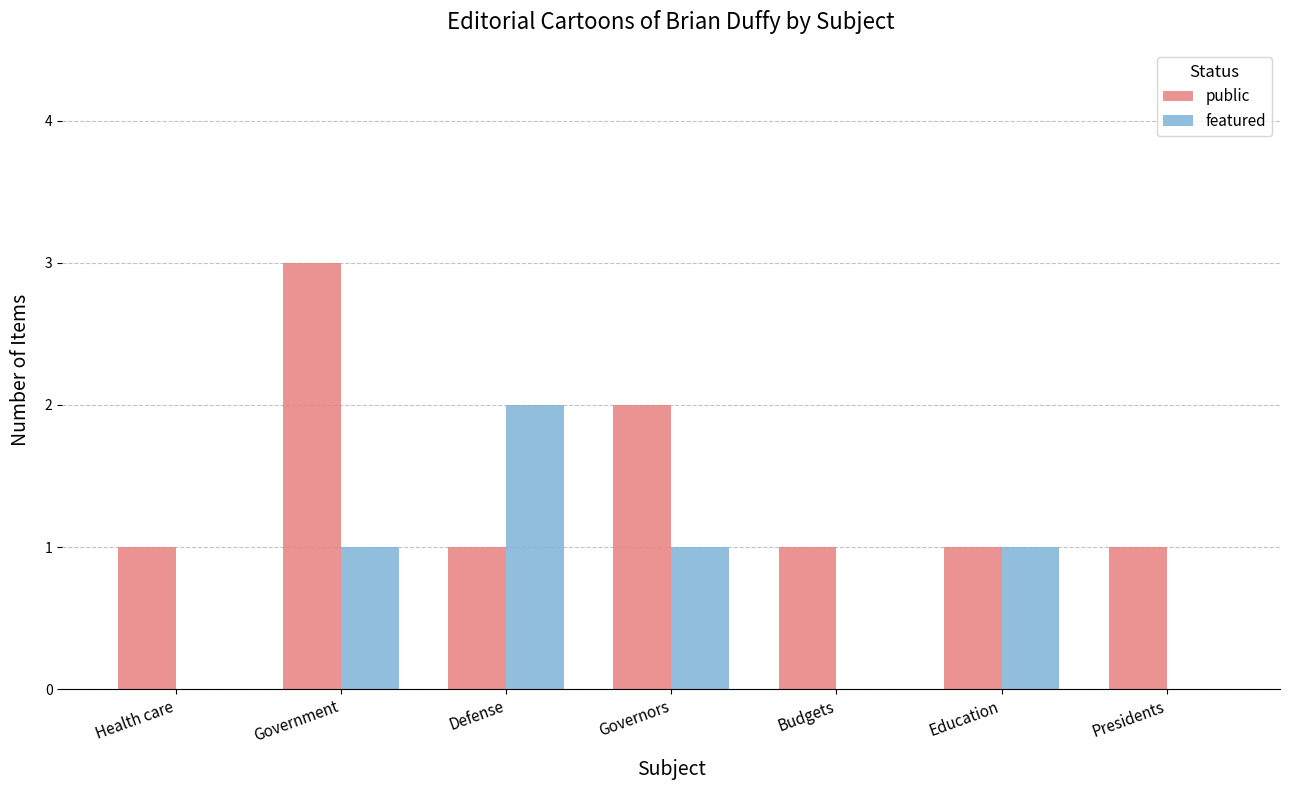

Does the chart contain stacked bars?

No